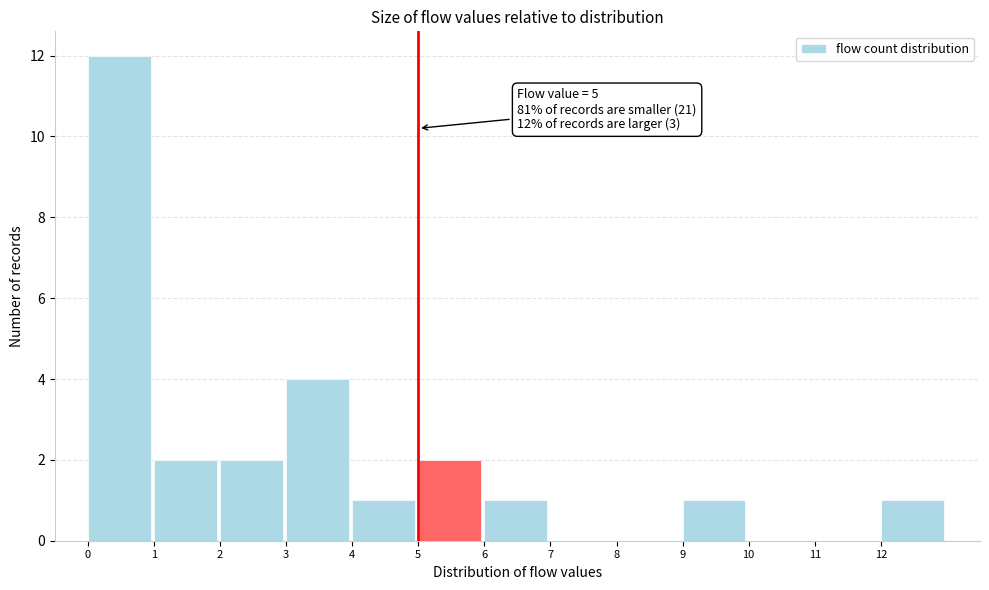

Which range on the x-axis has the tallest bar?

0 to 1